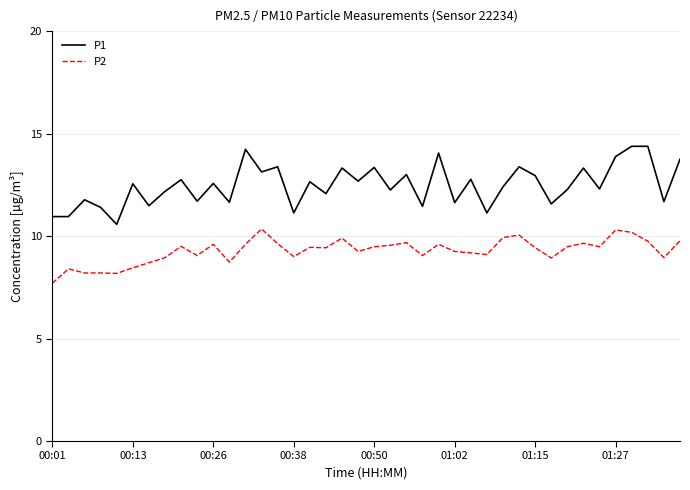

What is the smallest value displayed?

7.7